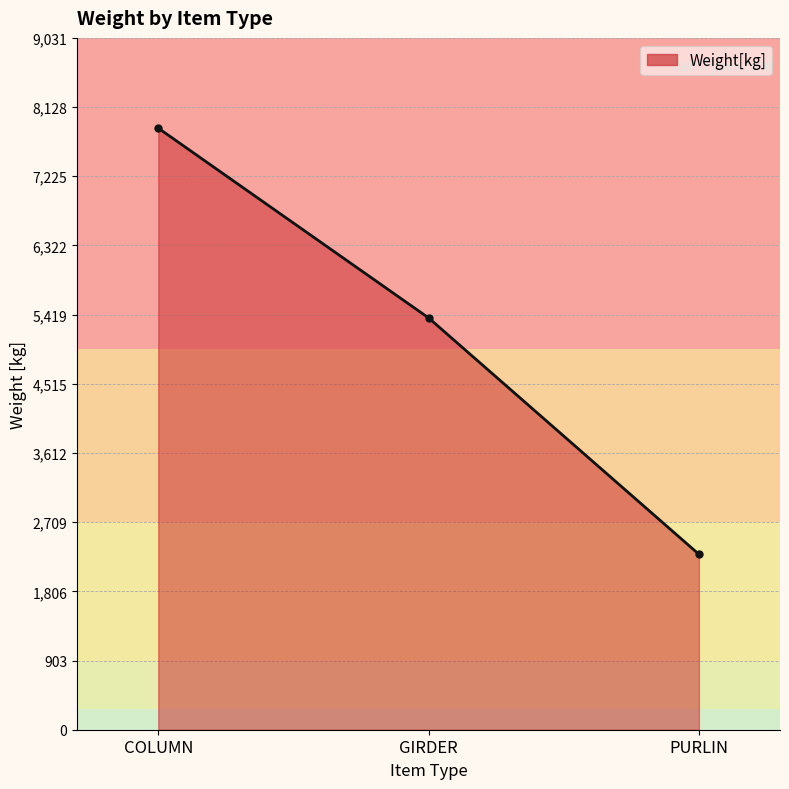

Approximately how many times larger is the value at PURLIN compared to GIRDER?

0.4